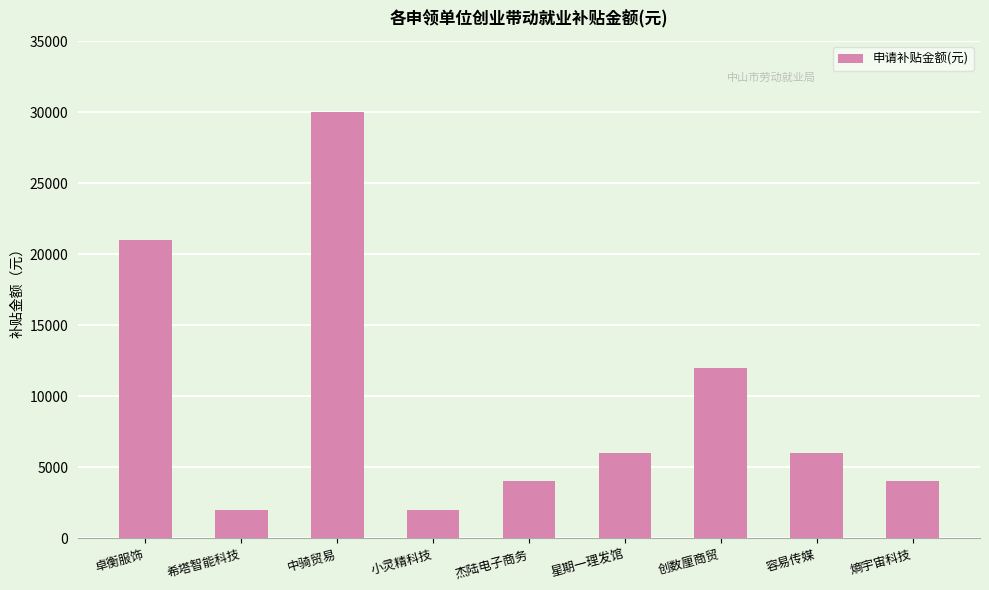

Approximately how many times larger is the value at 熵宇宙科技 compared to 星期一理发馆?

0.7